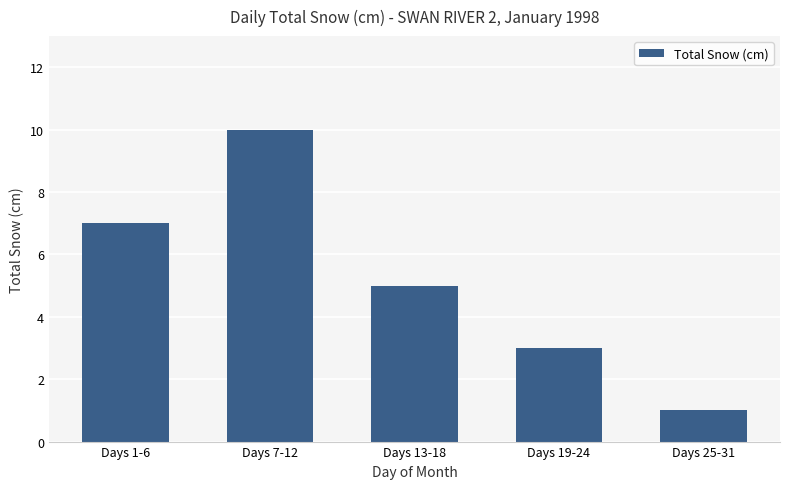

Reading left to right, what are all the values shown in this chart?

Days 1-6=7	Days 7-12=10	Days 13-18=5	Days 19-24=3	Days 25-31=1